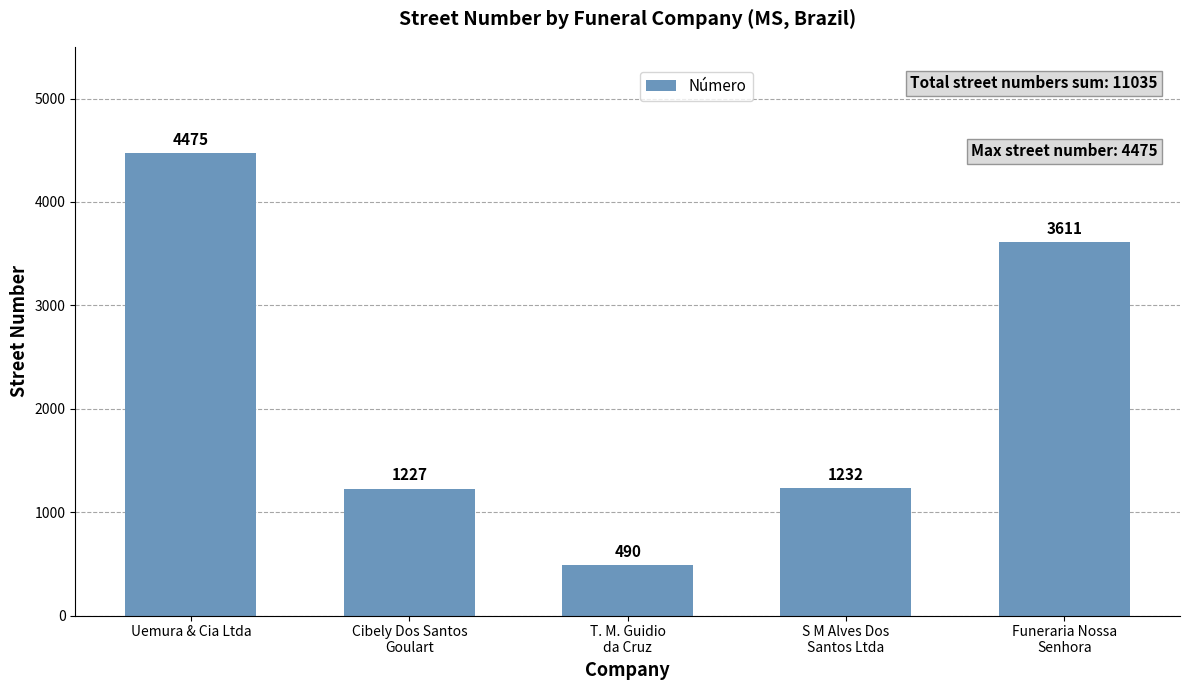

The value at Uemura & Cia Ltda is 4475. True or false?

True